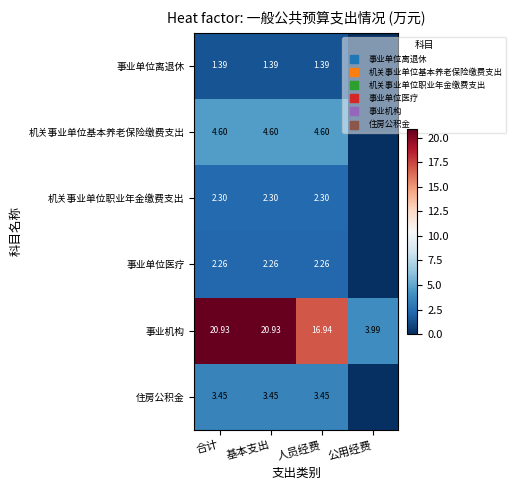

Which series has the largest range (max minus min)?

事业机构